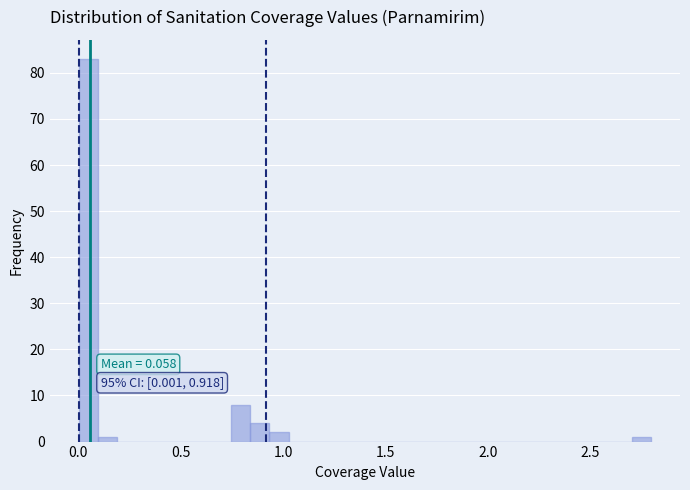

Around what value on the x-axis is the tallest bar? Give the approximate position of its centre, as read against the axis.

0.05